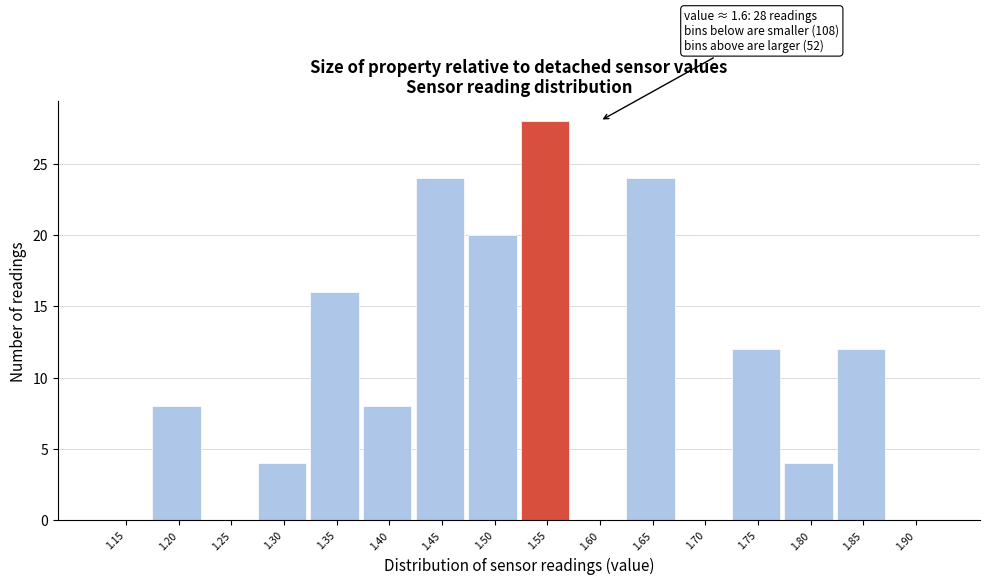

Reading left to right, list all the values displayed in this chart.

1.15=0	1.20=8	1.25=0	1.30=4	1.35=16	1.40=8	1.45=24	1.50=20	1.55=28	1.60=0	1.65=24	1.70=0	1.75=12	1.80=4	1.85=12	1.90=0